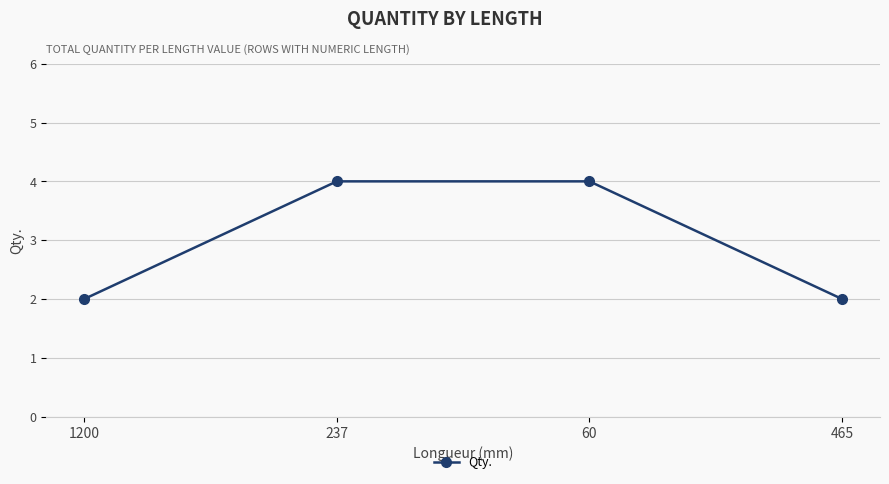

What is the greatest value displayed?

4